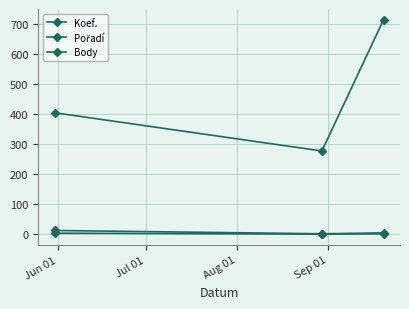

What is the sum of all Koef. values?

7